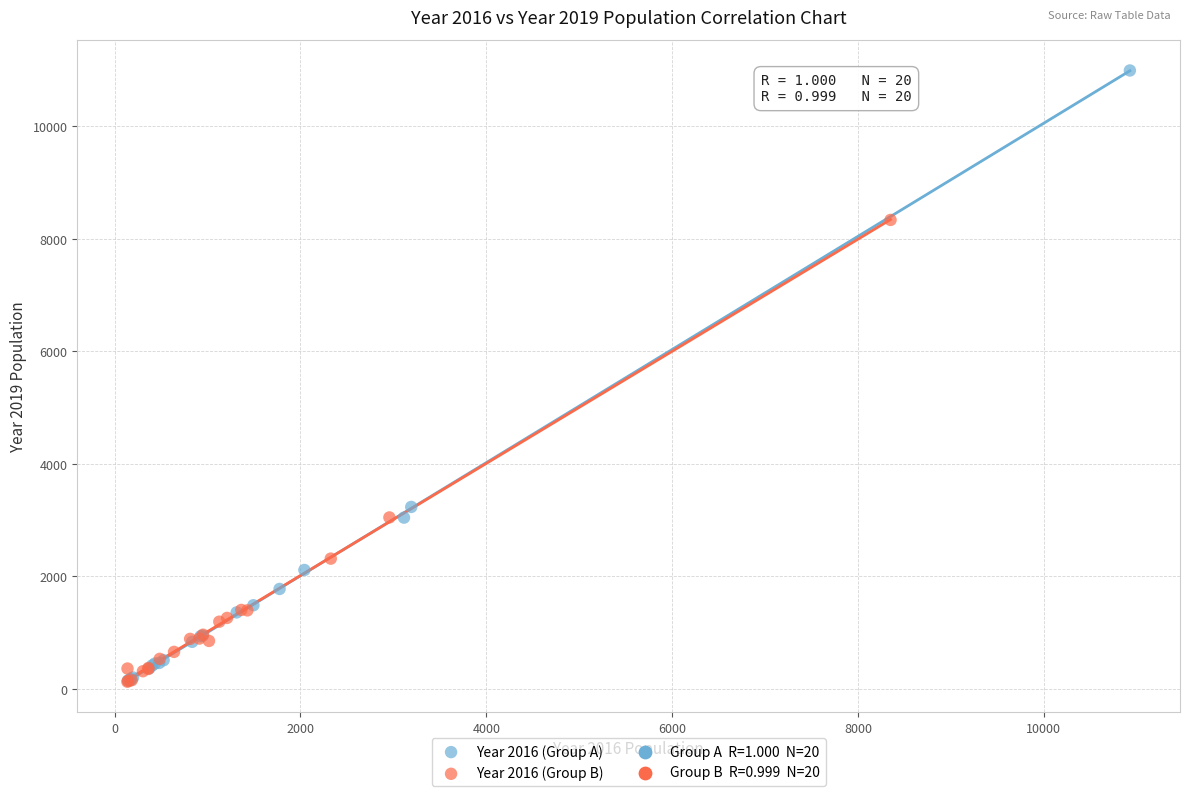

Which series has the widest spread of Y values?

Year 2016 (Group A)